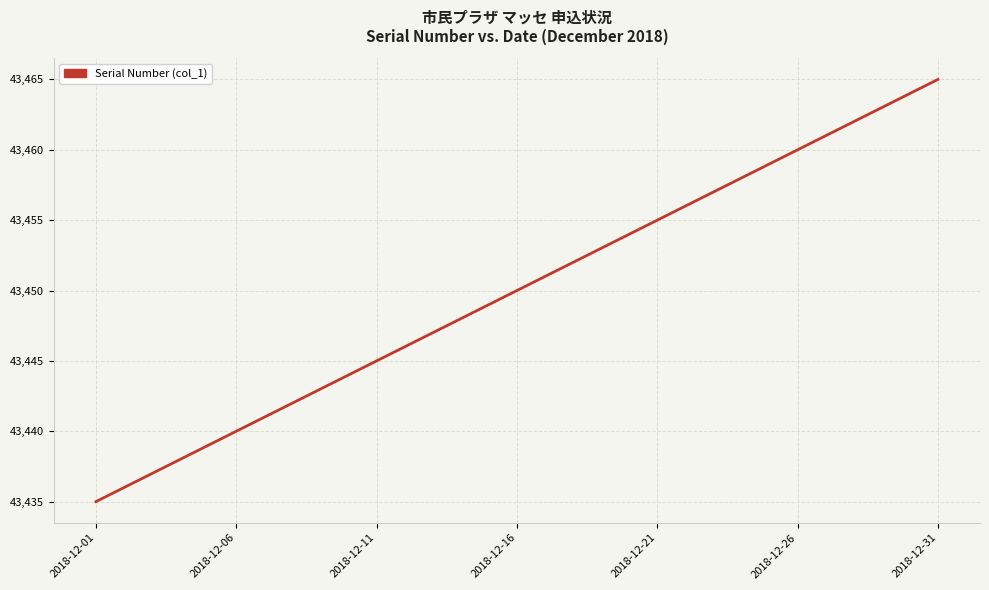

What is the sum of all values?

1346950